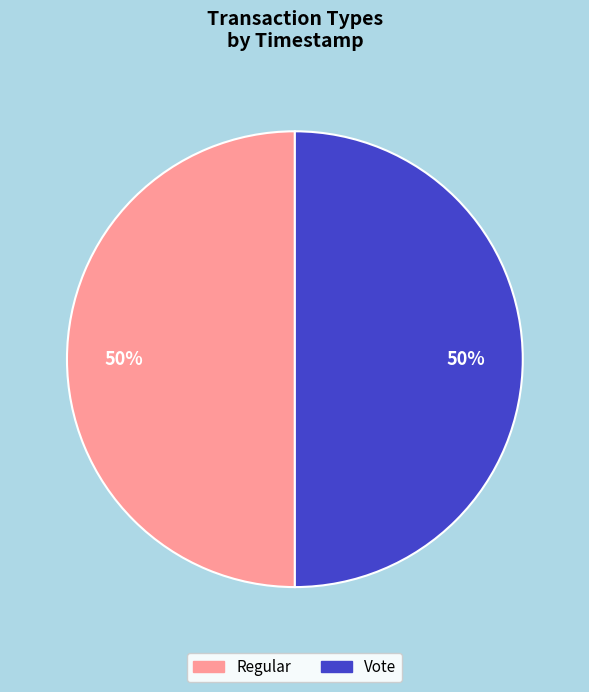

Do Vote and Regular together represent more than half of the pie?

Yes